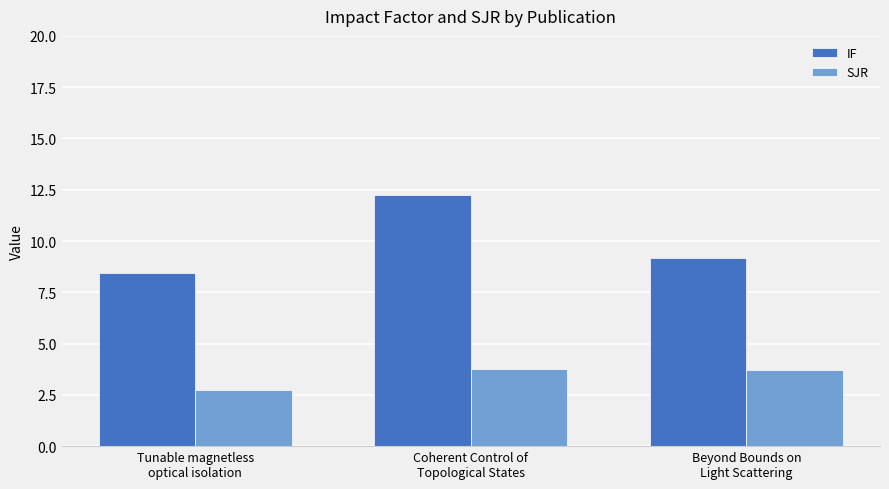

Rank the series by their maximum value, from highest to lowest.

IF, SJR